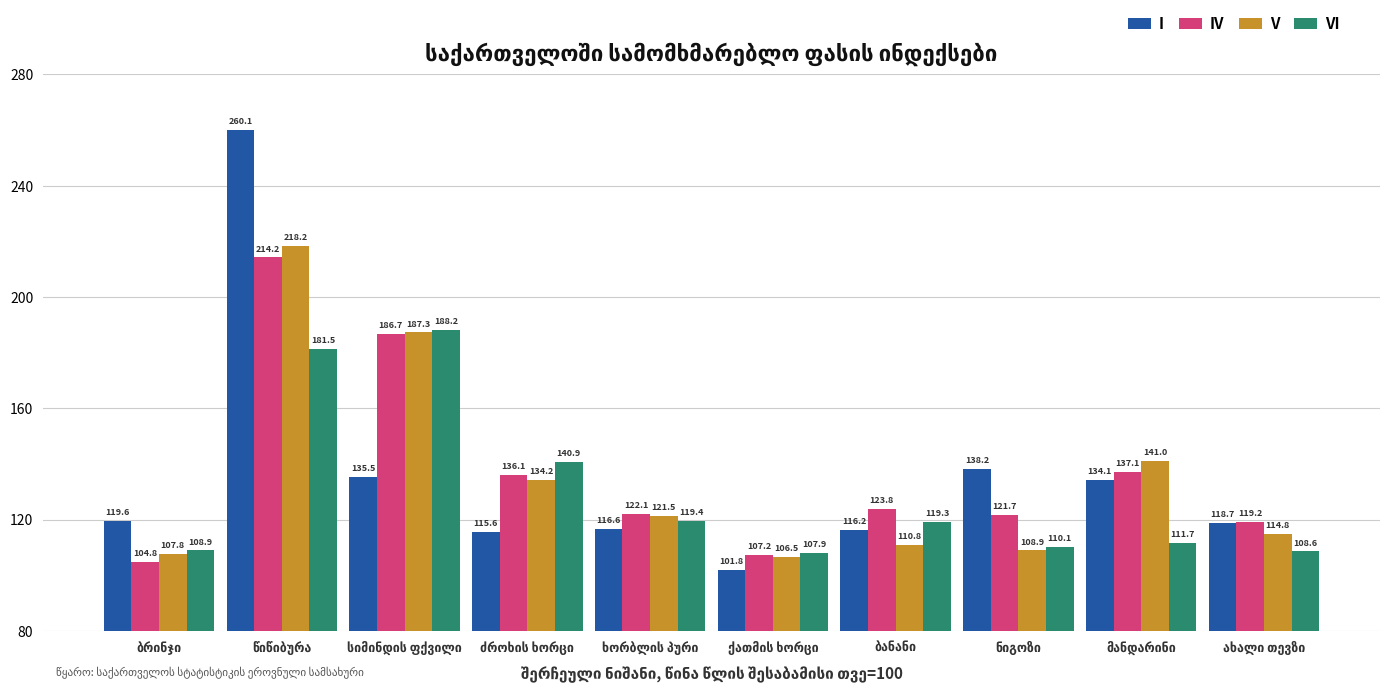

Rank the series by their maximum value, from highest to lowest.

I, V, IV, VI